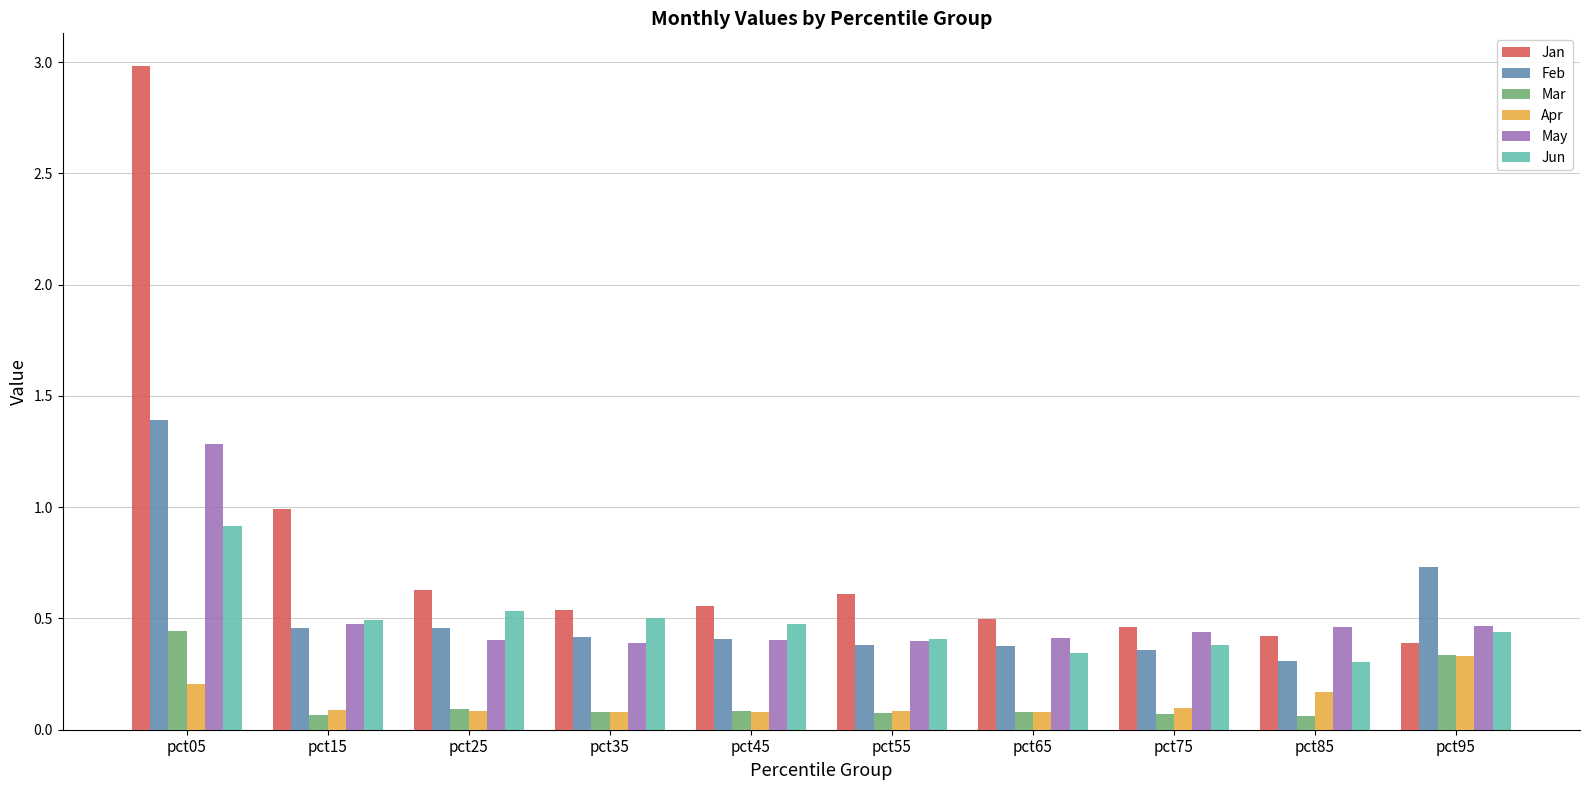

The value of Jan at pct95 is 0.4. True or false?

True